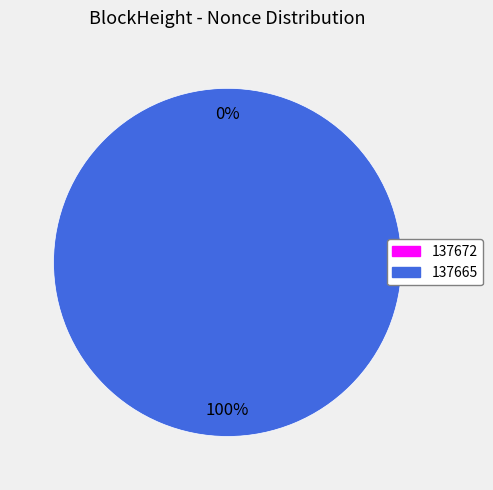

To the nearest percent, what is the average slice percentage?

50%